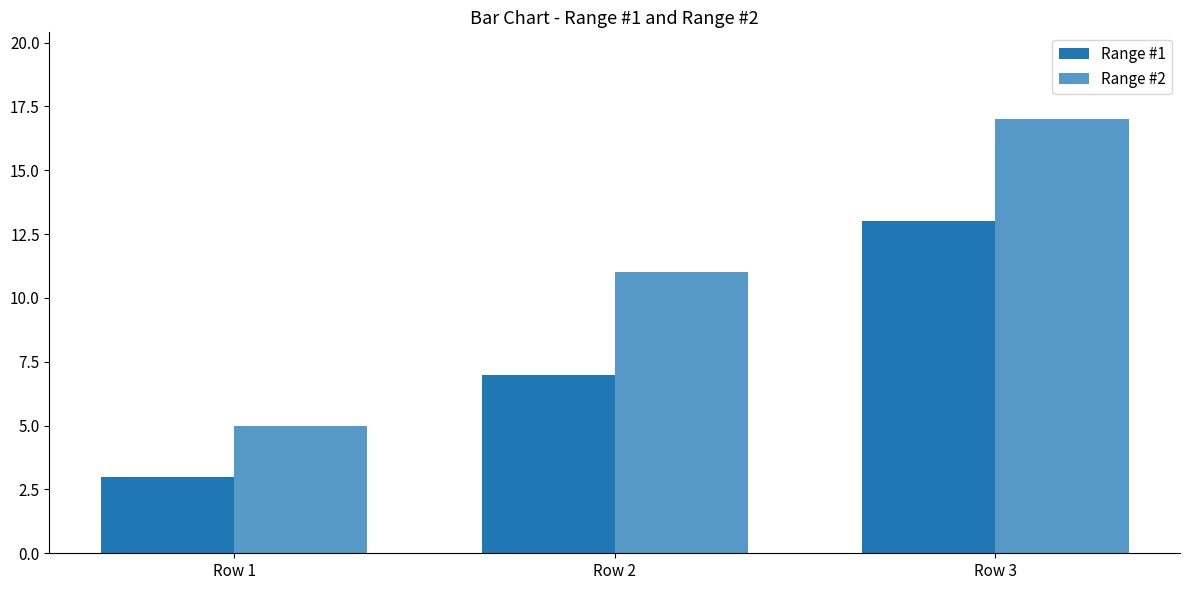

At which category does the chart reach its minimum across all series?

Row 1